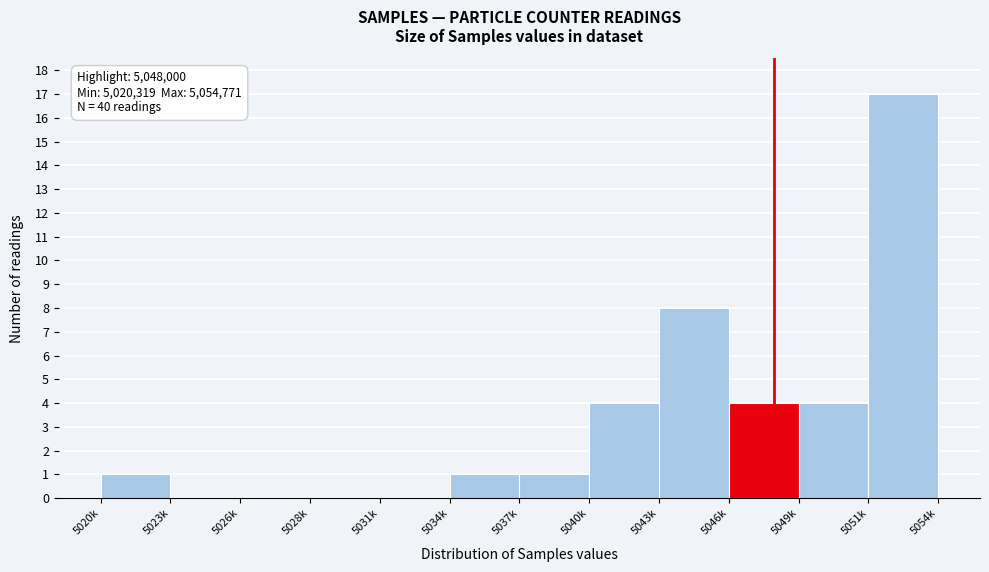

Reading right to left, list all the values displayed in this chart.

5051k=17	5049k=4	5046k=4	5043k=8	5040k=4	5037k=1	5034k=1	5031k=0	5028k=0	5026k=0	5023k=0	5020k=1